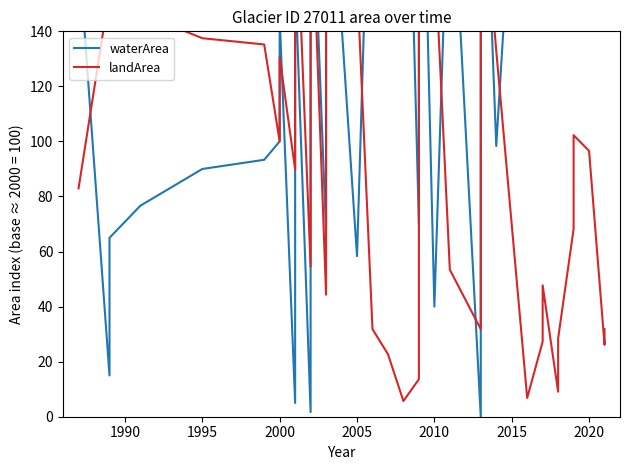

In waterArea, how many points are higher than both neighbors (excluding endpoints)?

12